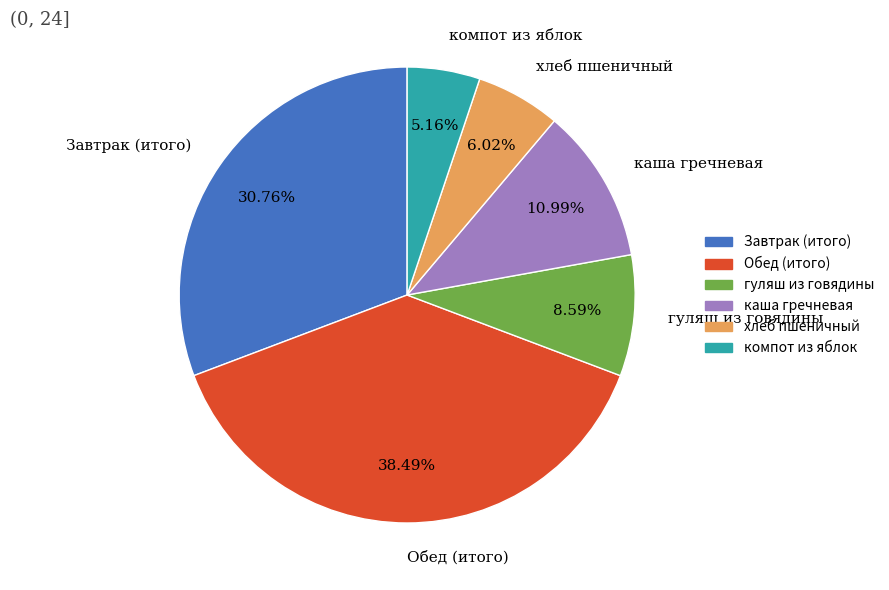

To the nearest percent, what is the difference between the largest and smallest slice percentages?

33%